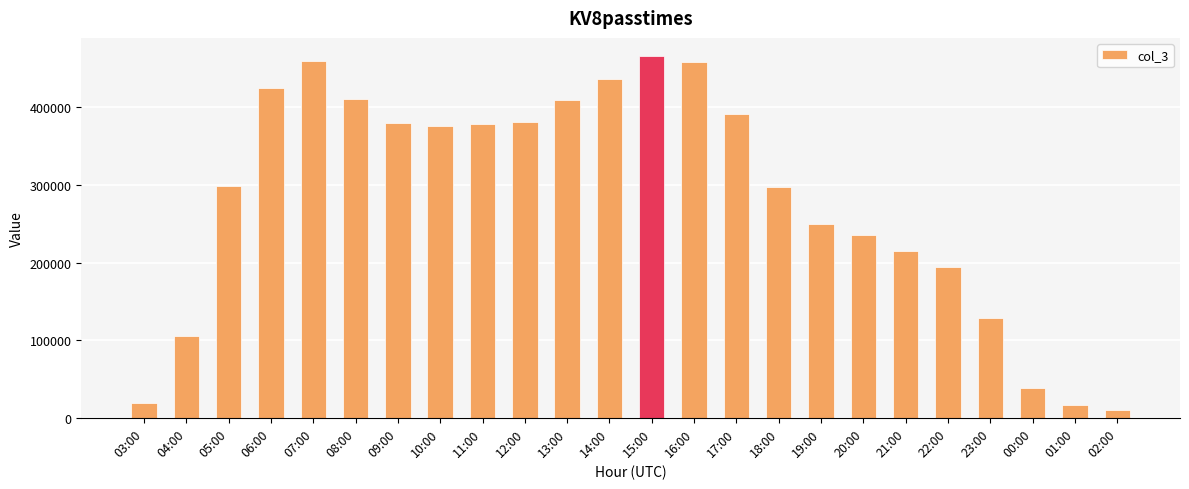

What value does the data have at 20:00?

235403